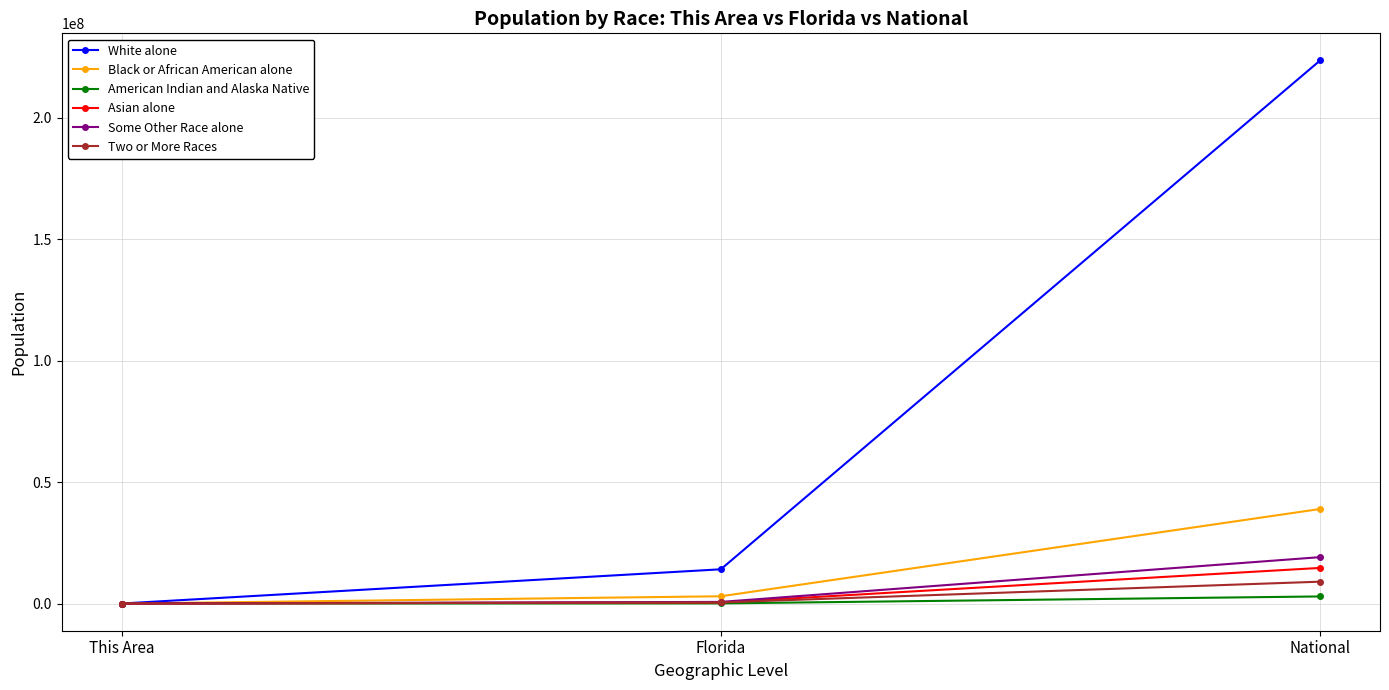

Between Florida and National, which series saw the biggest shift?

White alone